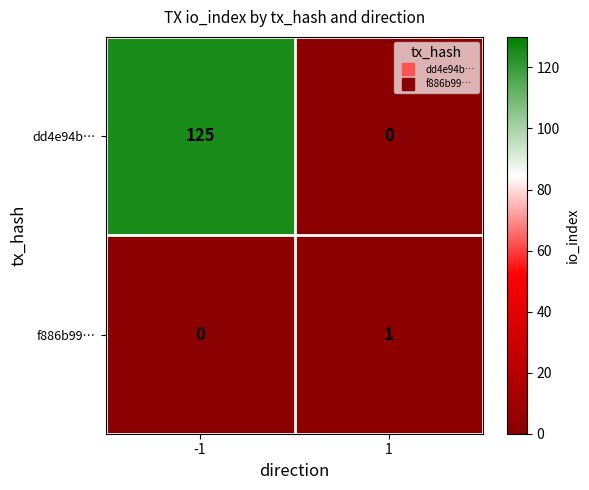

What is the sum of the dd4e94b… values at 1 and -1?

125